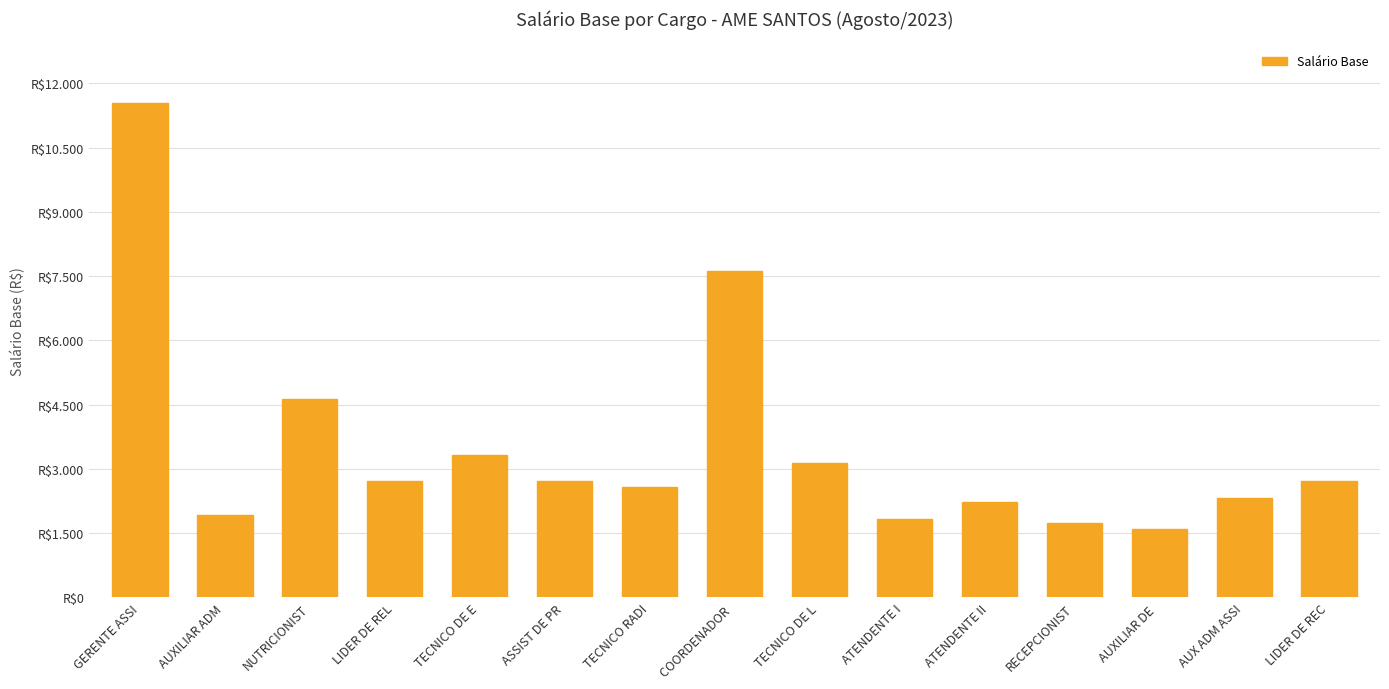

Which category has the lowest value across all series?

AUXILIAR DE 